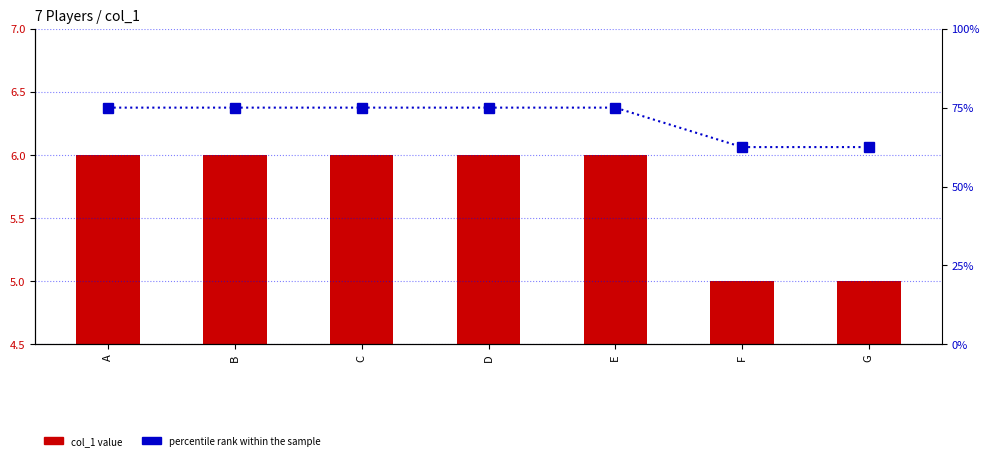

How many distinct data groups are displayed?

2